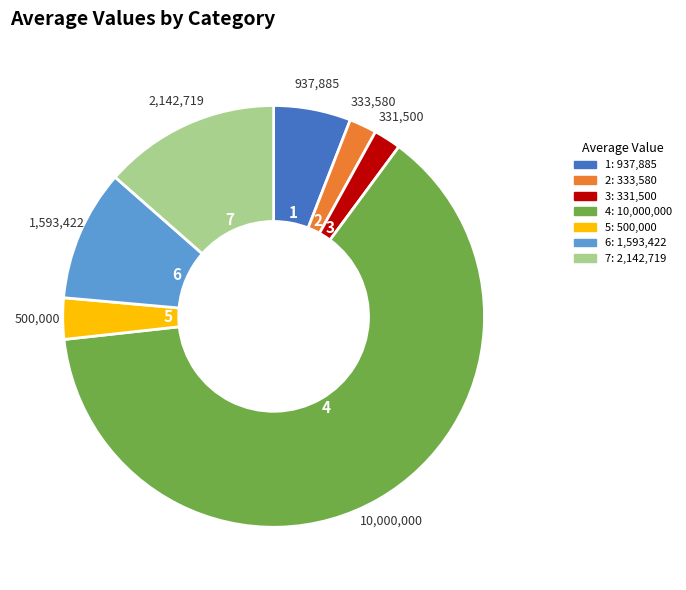

Is 6 the majority of the pie?

No